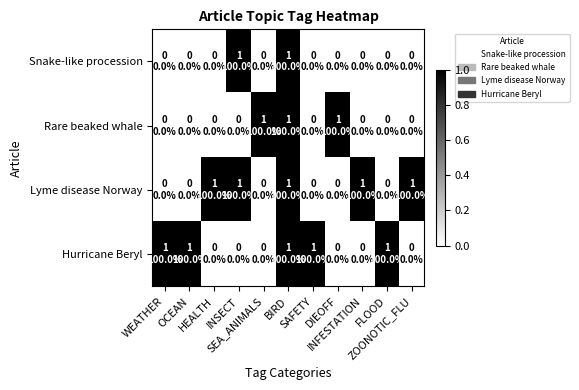

What is the greatest value displayed?

1